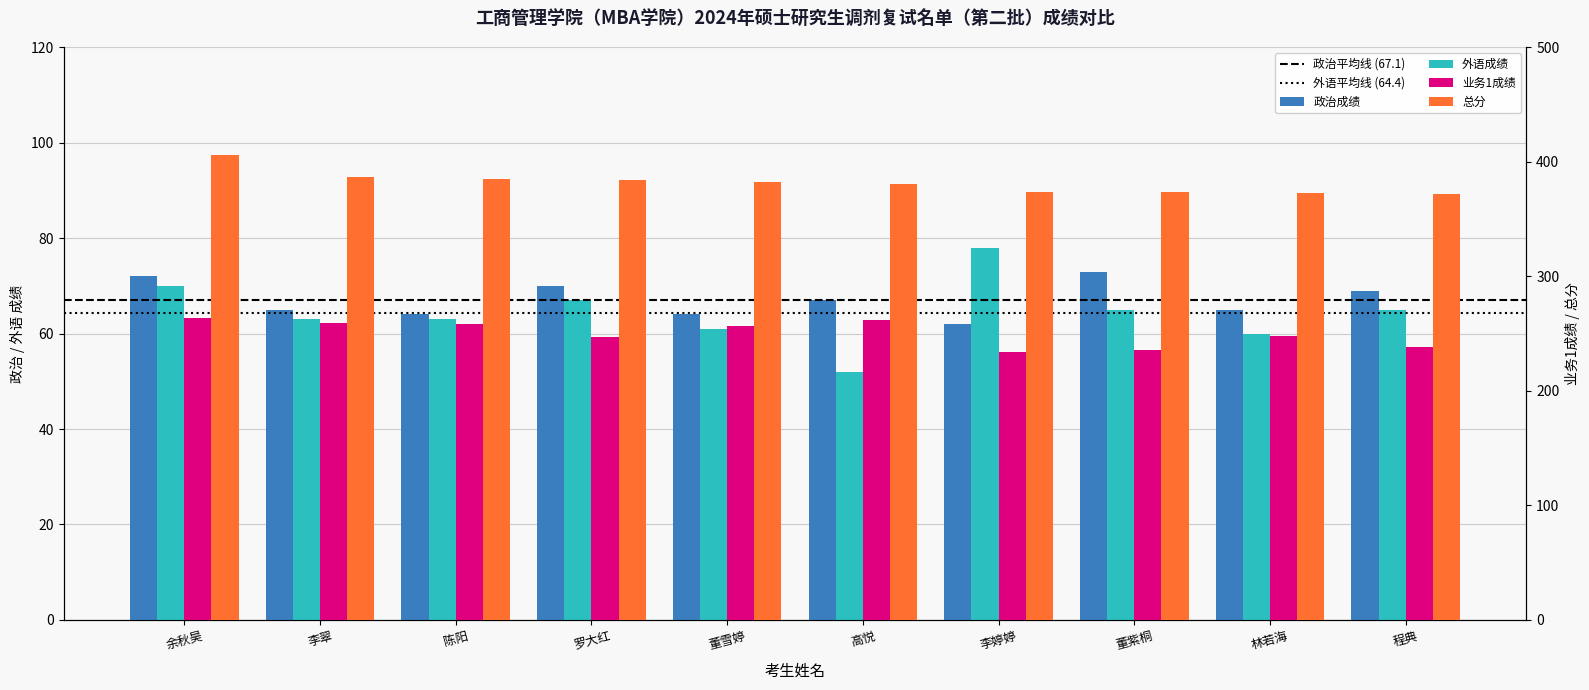

Reading left to right, transcribe all the data shown in this chart.

政治成绩: 72	65	64	70	64	67	62	73	65	69
外语成绩: 70	63	63	67	61	52	78	65	60	65
业务1成绩: 264	259	258	247	257	262	234	236	248	238
总分: 406	387	385	384	382	381	374	374	373	372